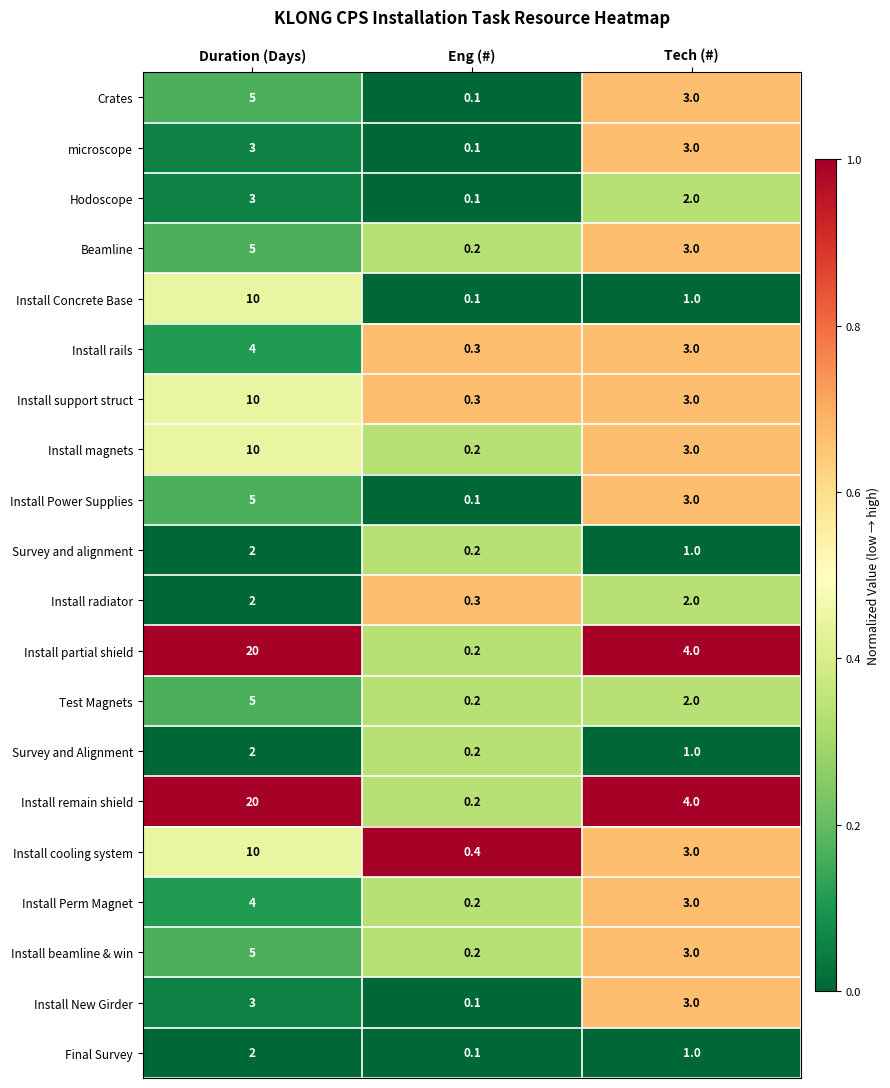

Rank the categories by Install beamline & win value from lowest to highest.

Eng (#), Tech (#), Duration (Days)